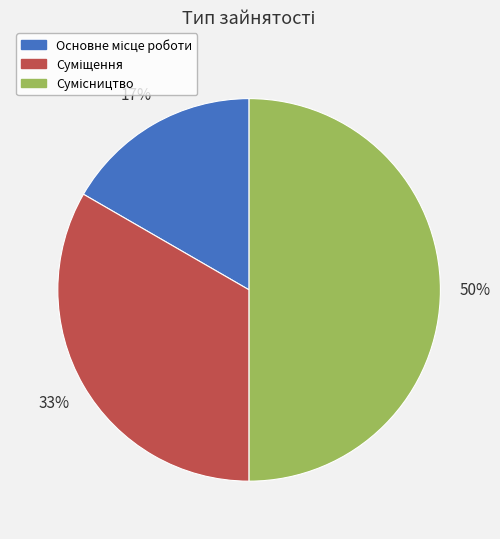

To the nearest percent, what is the average slice percentage?

33%